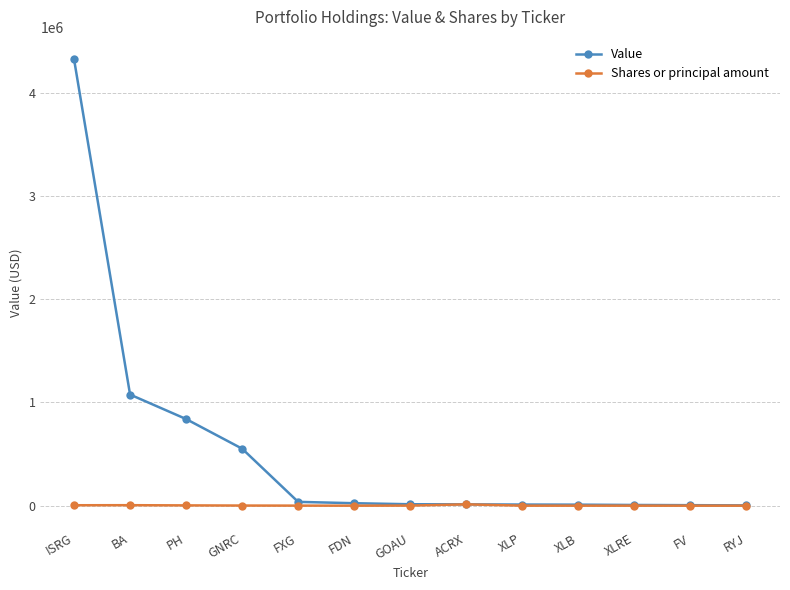

What is the sum of all Value values?

6914000